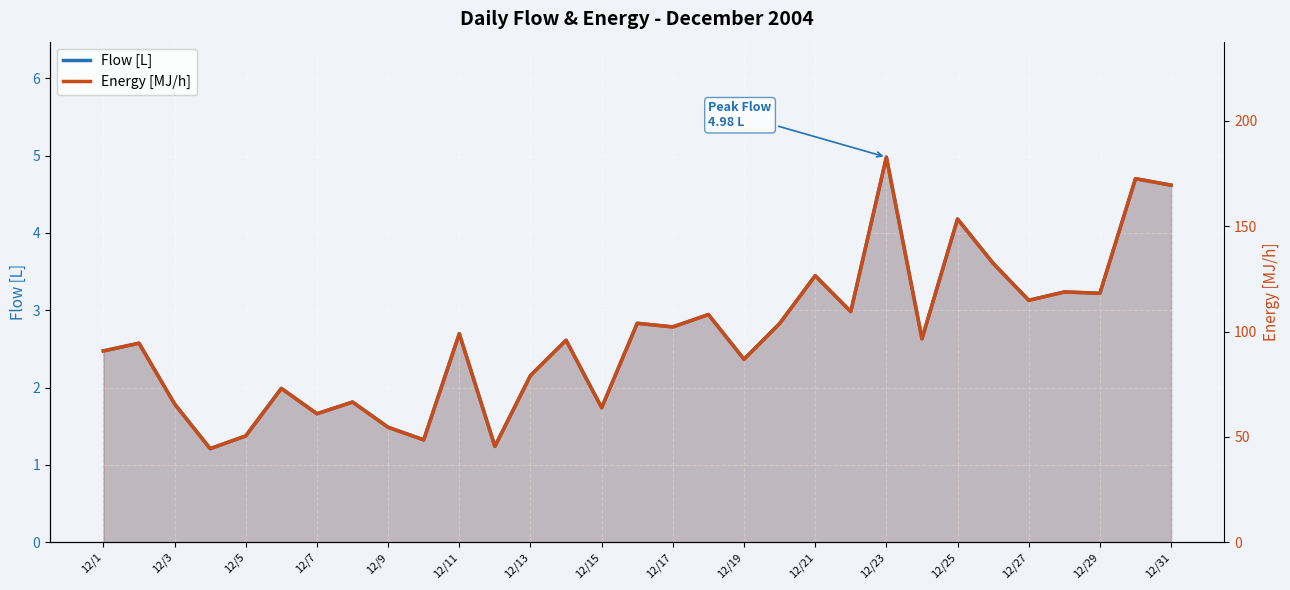

What is the sum of all Energy [MJ/h] values?

3031.9